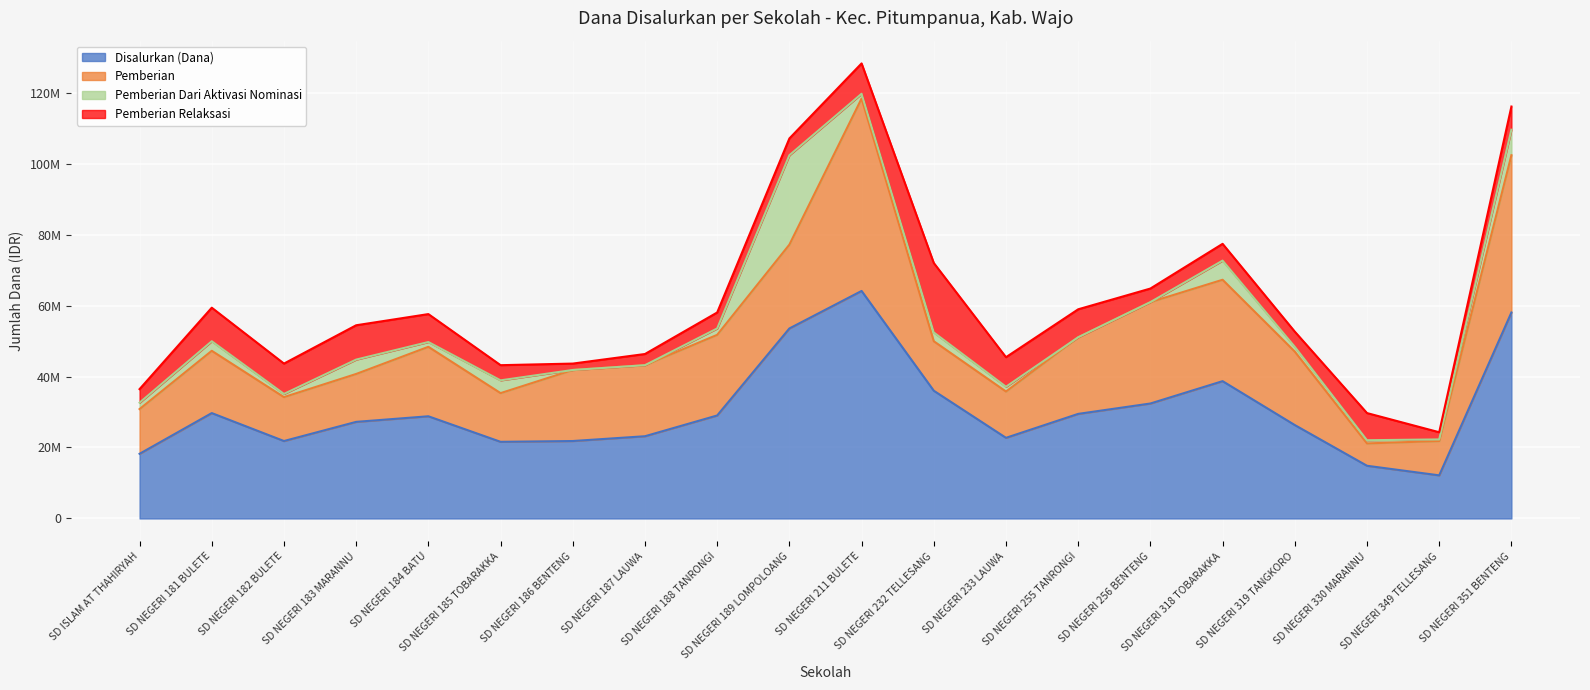

Which series has the largest range (max minus min)?

Disalurkan (Dana)